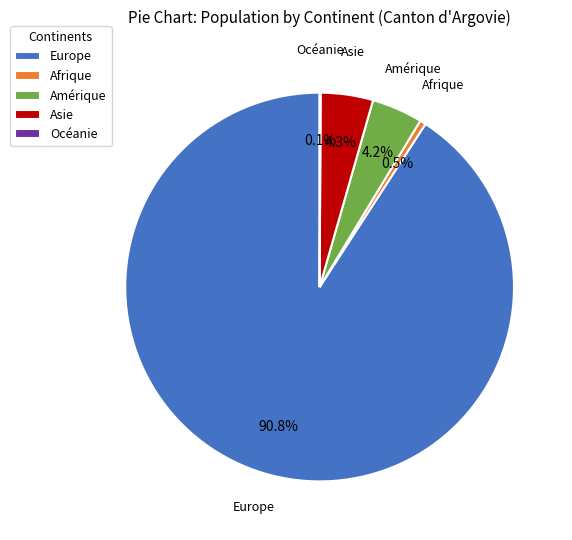

Is Afrique the majority of the pie?

No